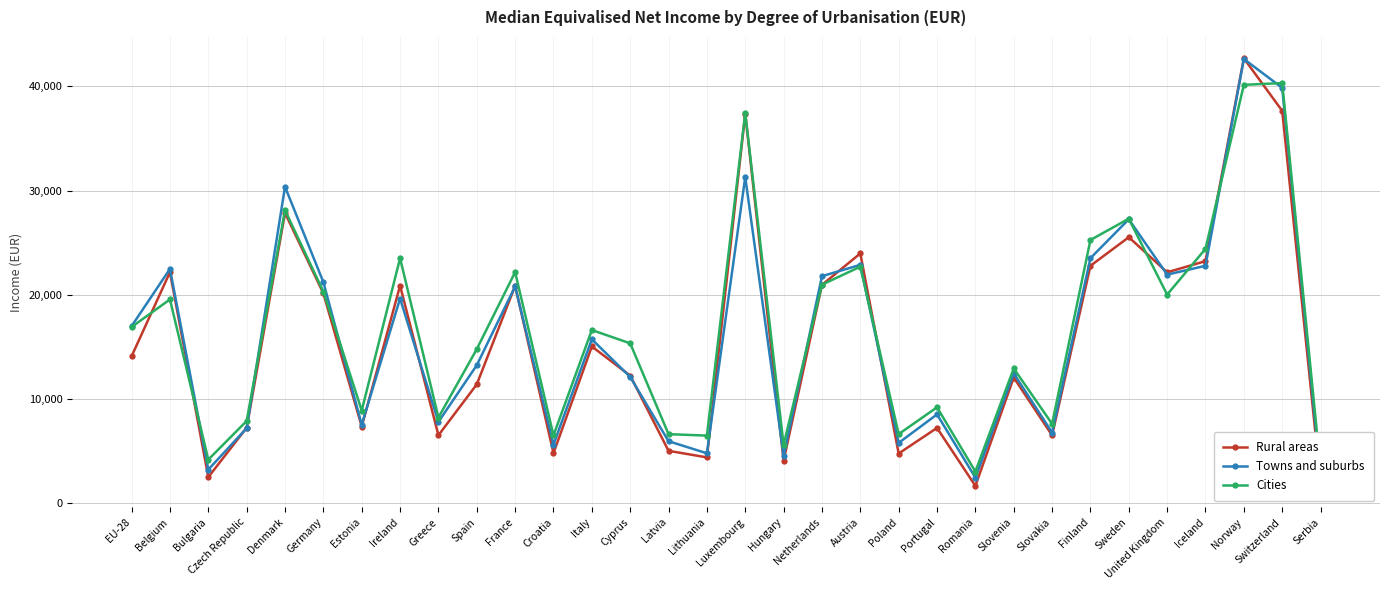

What value does the Towns and suburbs series have at Switzerland?

39856